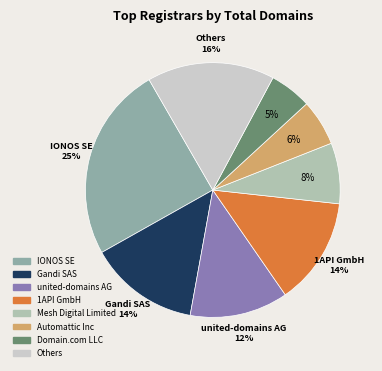

How many slices are in this pie chart?

8